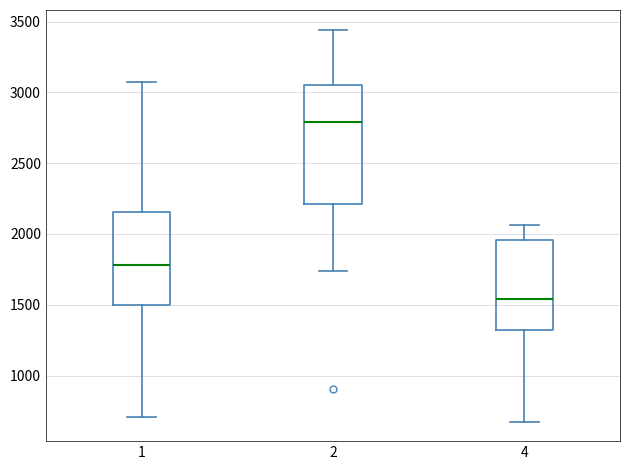

Comparing the boxes themselves (not the whiskers), which one is the tallest?

2